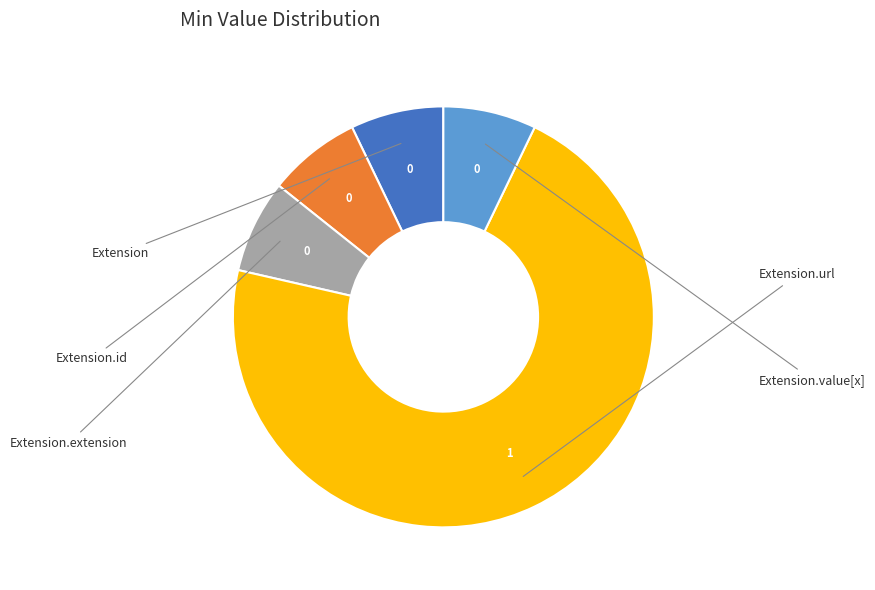

Is there a majority slice in this chart?

Yes